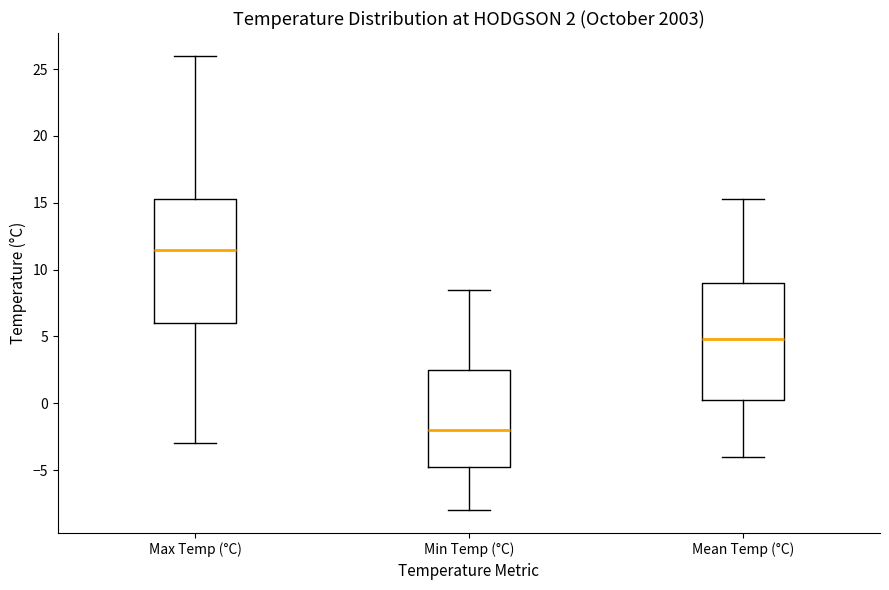

Which box is the tallest, from its lower edge to its upper edge?

Max Temp (°C)